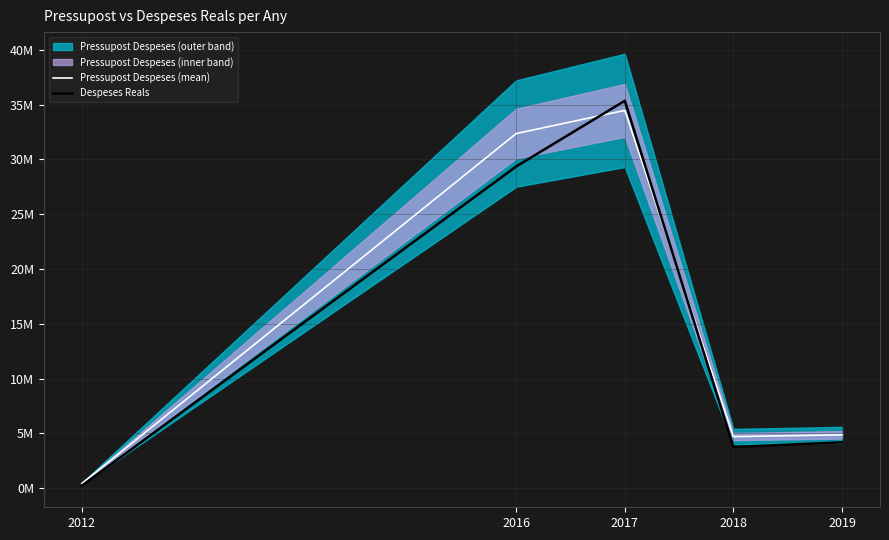

At which category is the sum across all series the highest?

2017